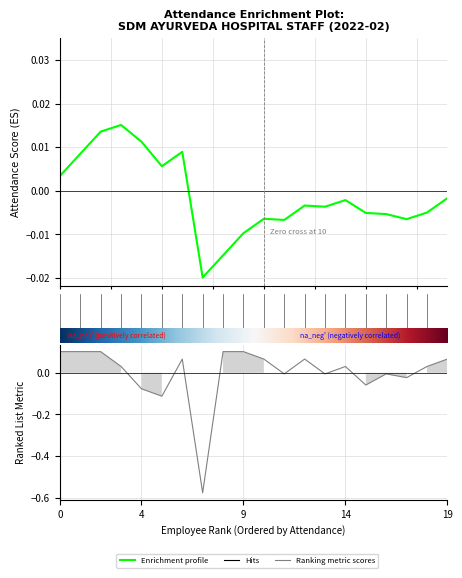

List the labels in order of value, smallest first.

8, 6, 5, 16, 18, 12, 14, 17, 4, 15, 19, 7, 11, 13, 20, 1, 2, 3, 9, 10